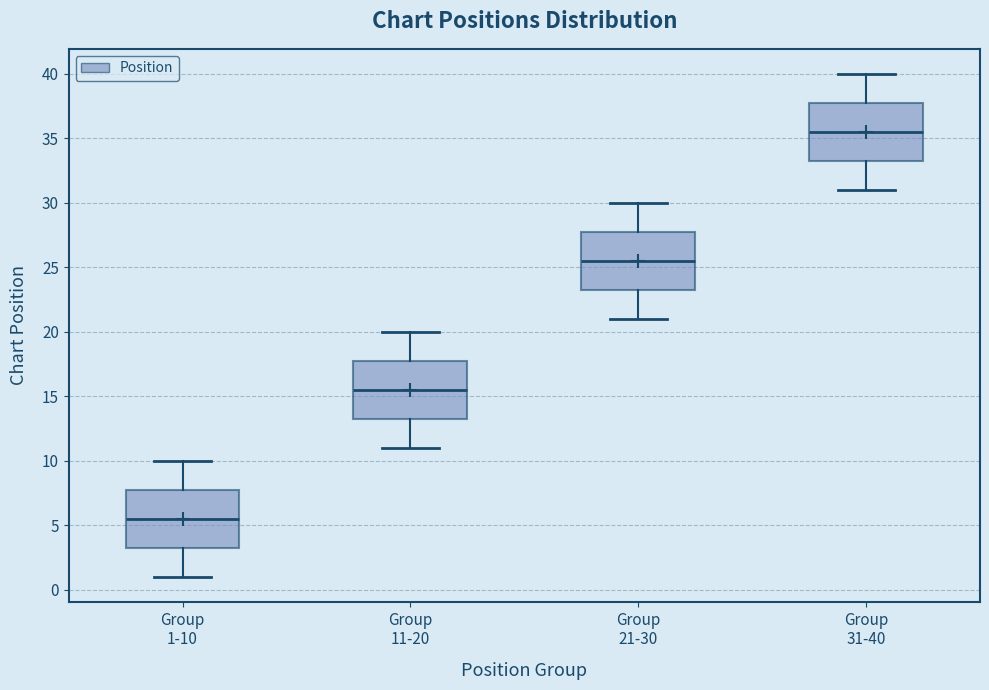

Reading left to right, transcribe this box plot: for each box, give where its median line is, the range the box spans, and where its two whiskers end, as read against the y-axis. The values are not printed on the chart, so give them approximately, as read against the axis.

Group 1-10: median 5.5, box 3.5 to 8.0, whiskers 1.0 to 10.0
Group 11-20: median 15.5, box 13.5 to 18.0, whiskers 11.0 to 20.0
Group 21-30: median 25.5, box 23.5 to 28.0, whiskers 21.0 to 30.0
Group 31-40: median 35.5, box 33.5 to 38.0, whiskers 31.0 to 40.0